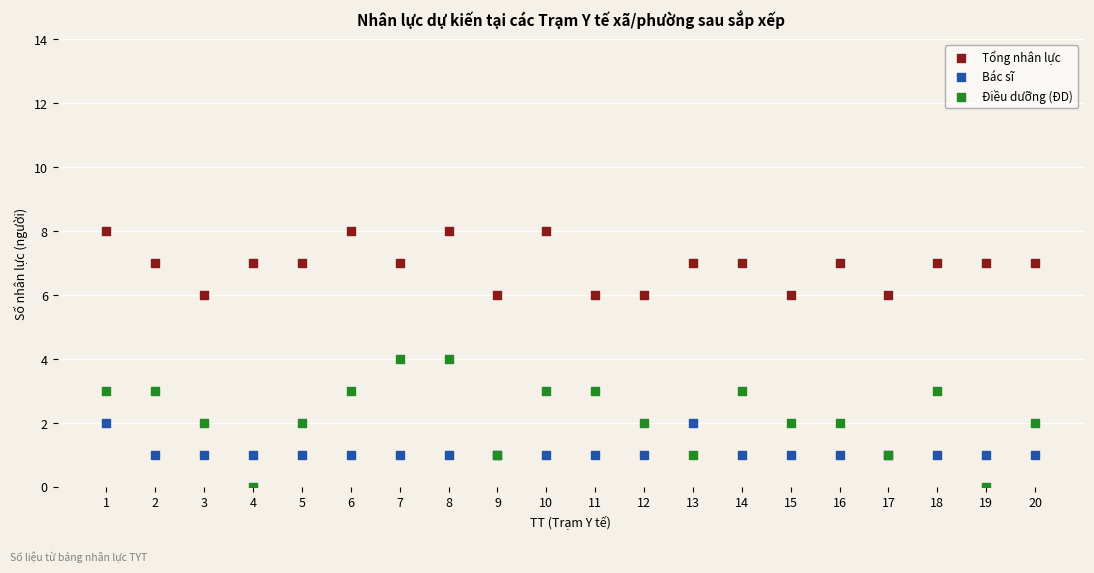

Which series has the widest spread of Y values?

Điều dưỡng (ĐD)